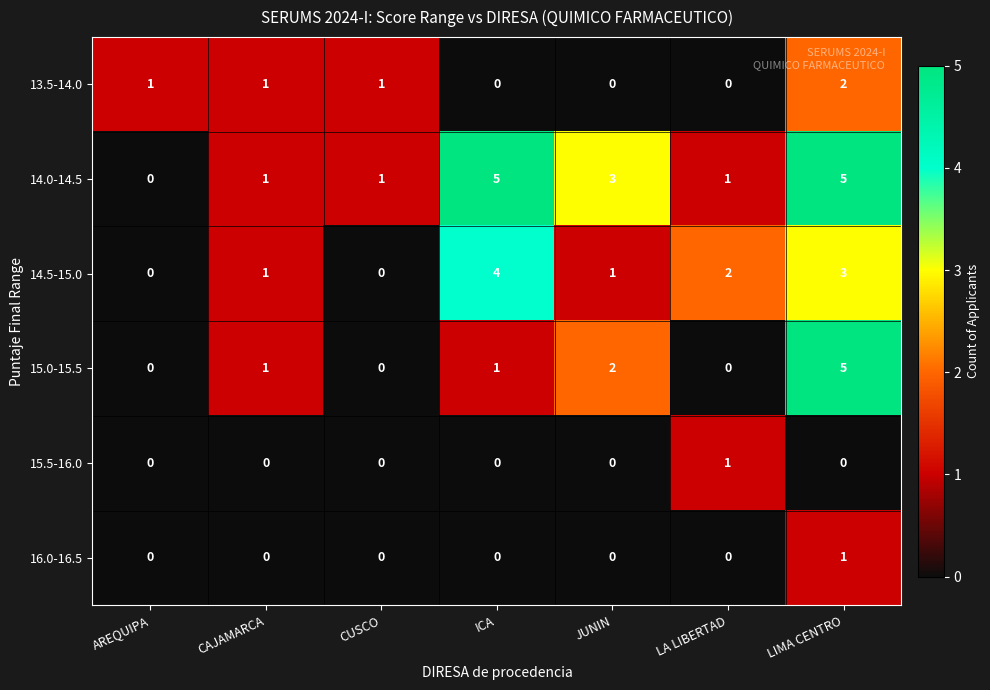

Where is 15.0-15.5 nearest to the value 2?

JUNIN